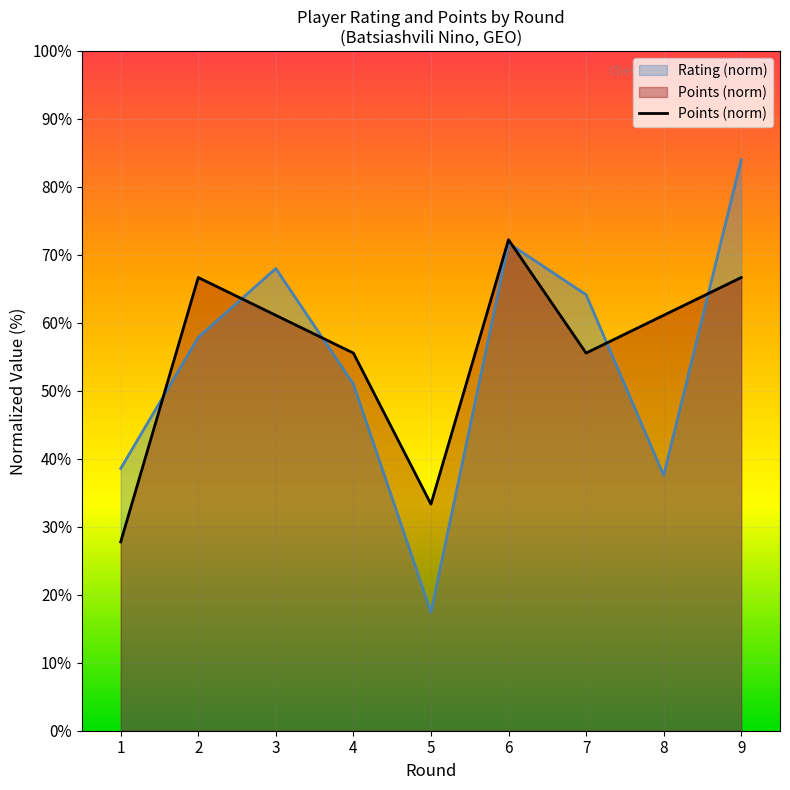

How many data points does each series have?

9